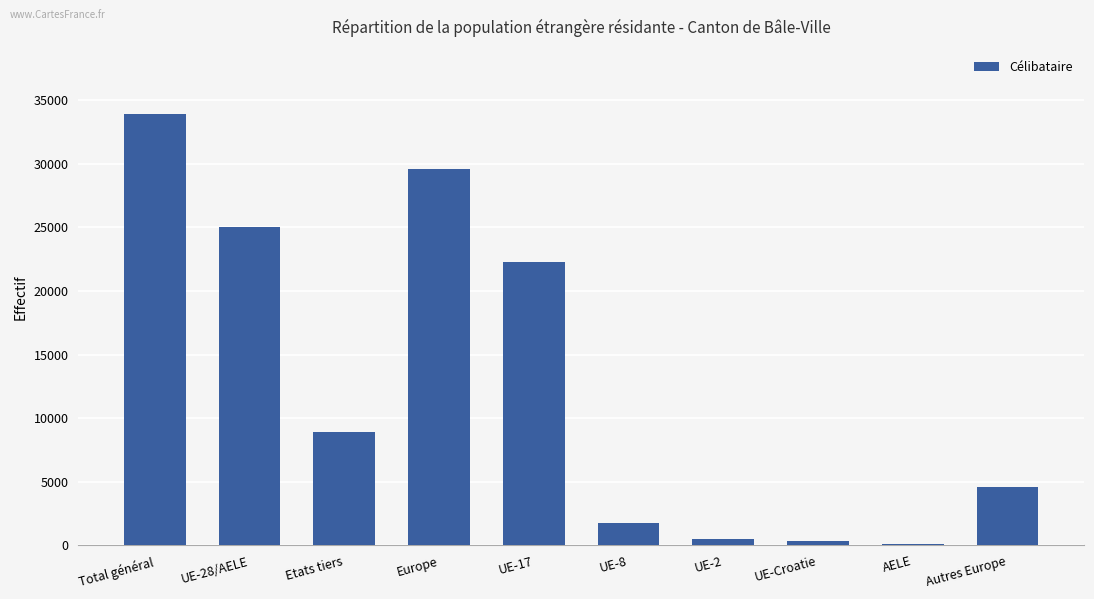

At which category does the chart reach its peak across all series?

Total général